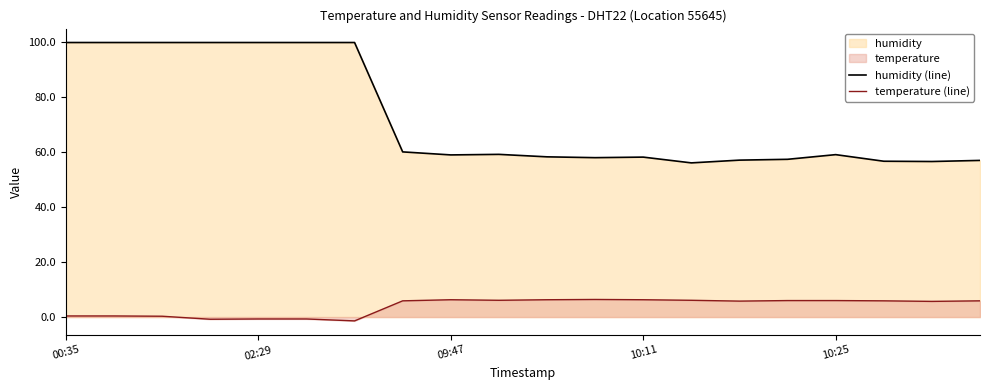

Does the chart have visible grid lines?

No